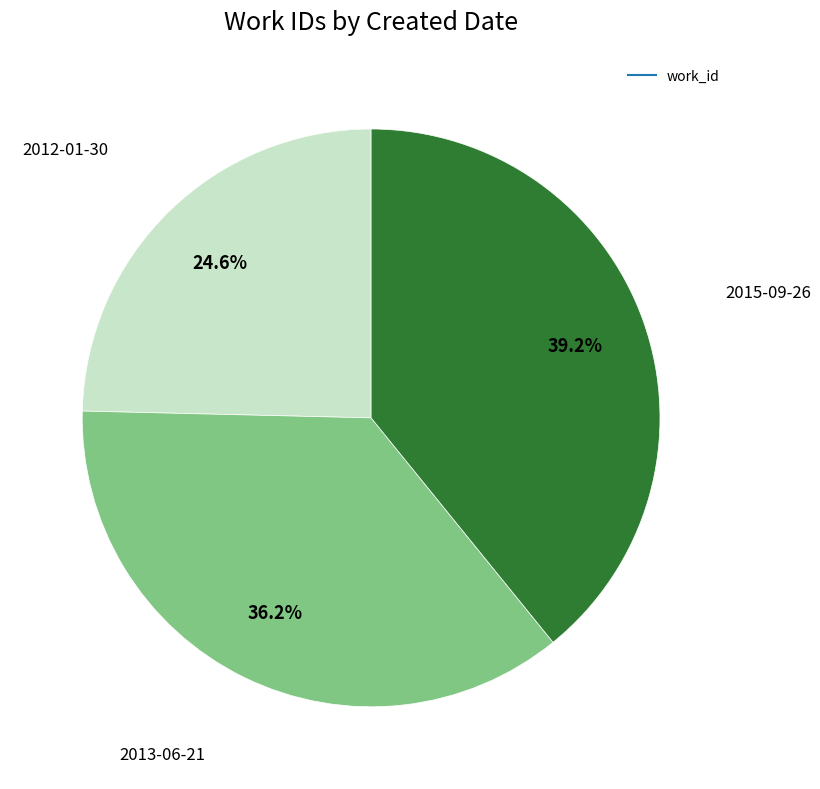

Is there any slice that represents more than half of the pie?

No